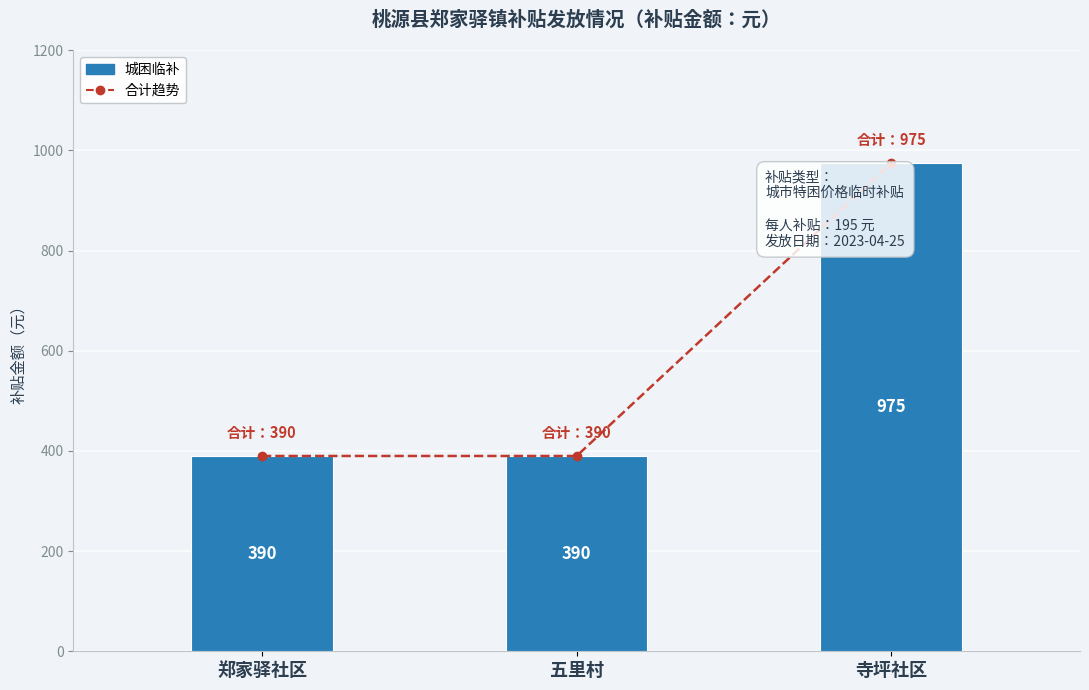

Which series has the largest total across all categories?

合计趋势